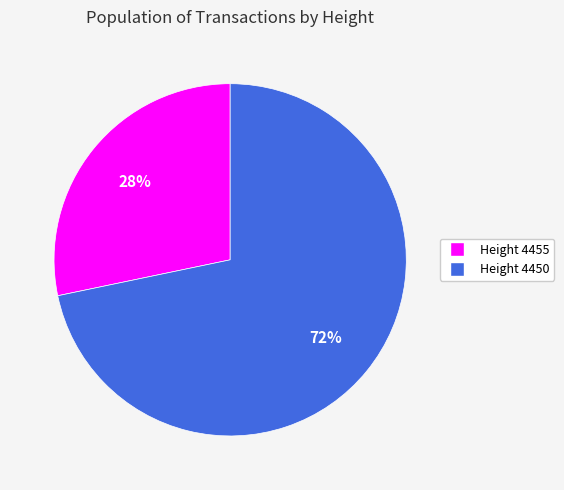

Is there any slice that represents more than half of the pie?

Yes